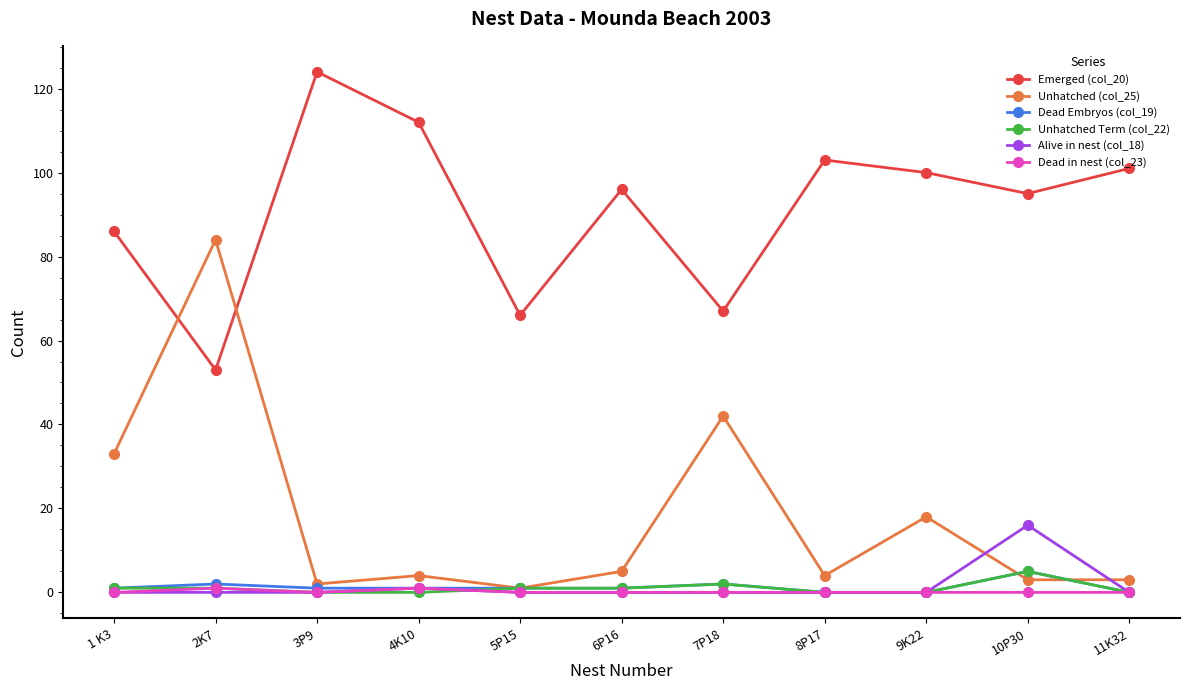

Does the chart display data point markers on the line(s)?

Yes